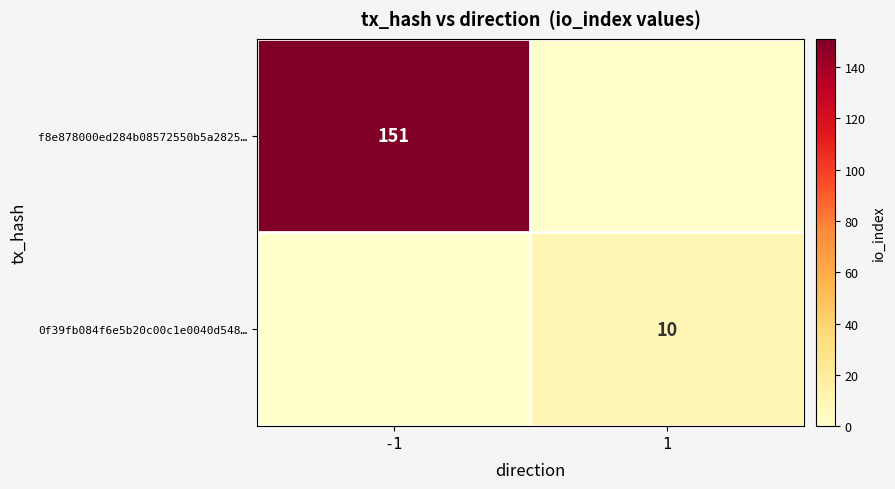

The value of 0f39fb084f6e5b20c00c1e0040d548… at 1 is 6. True or false?

False